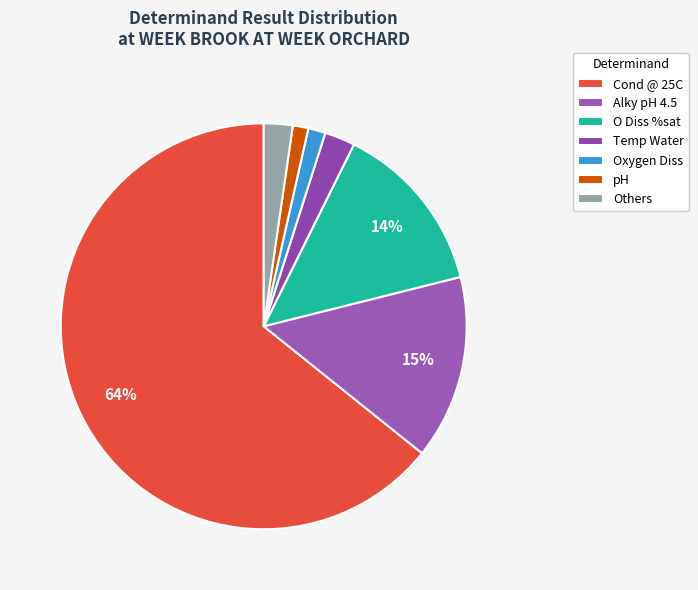

Which has a higher value, Alky pH 4.5 or Temp Water?

Alky pH 4.5